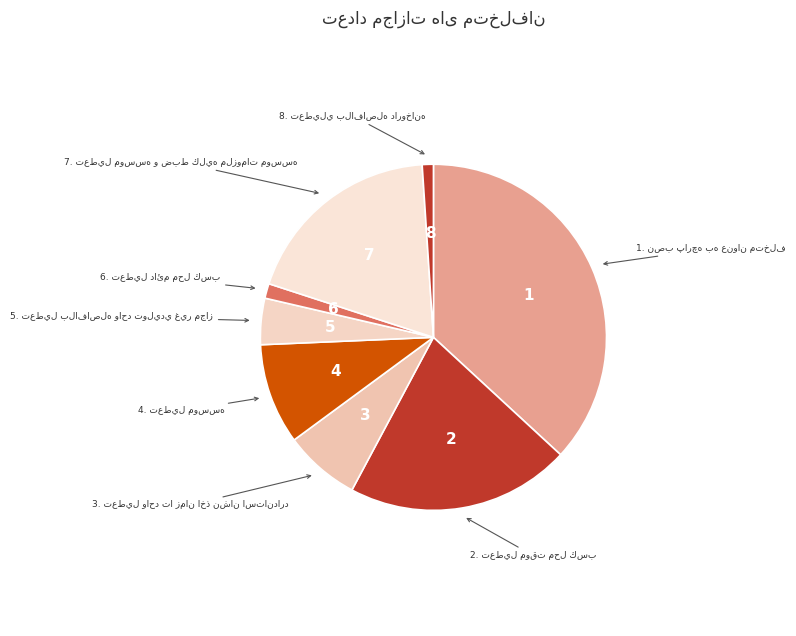

How many slices are in this pie chart?

8